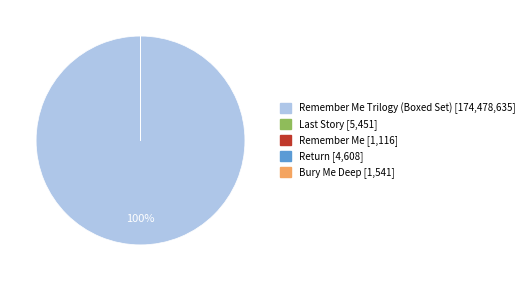

To the nearest percent, what is the difference between the largest and smallest slice percentages?

100%